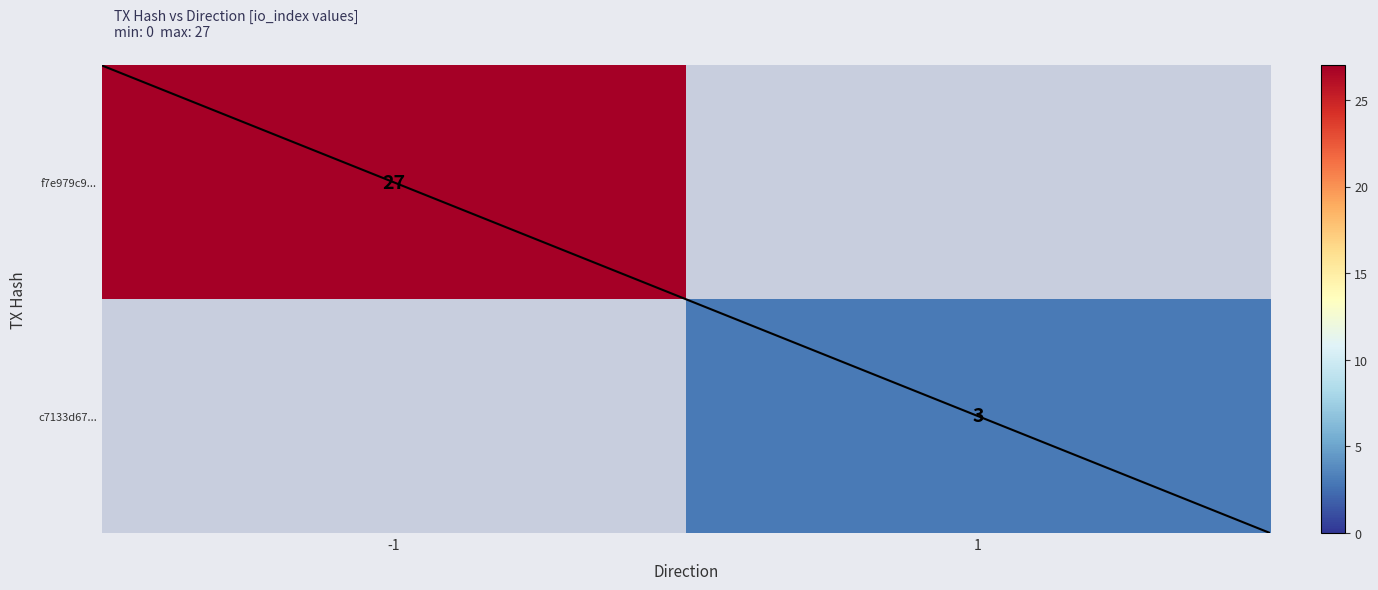

How many distinct data groups are displayed?

2